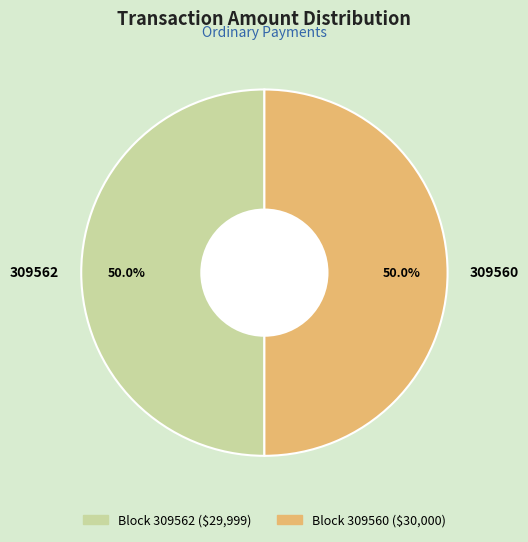

What is the ratio of the value at 309562 to the value at 309560?

1.0